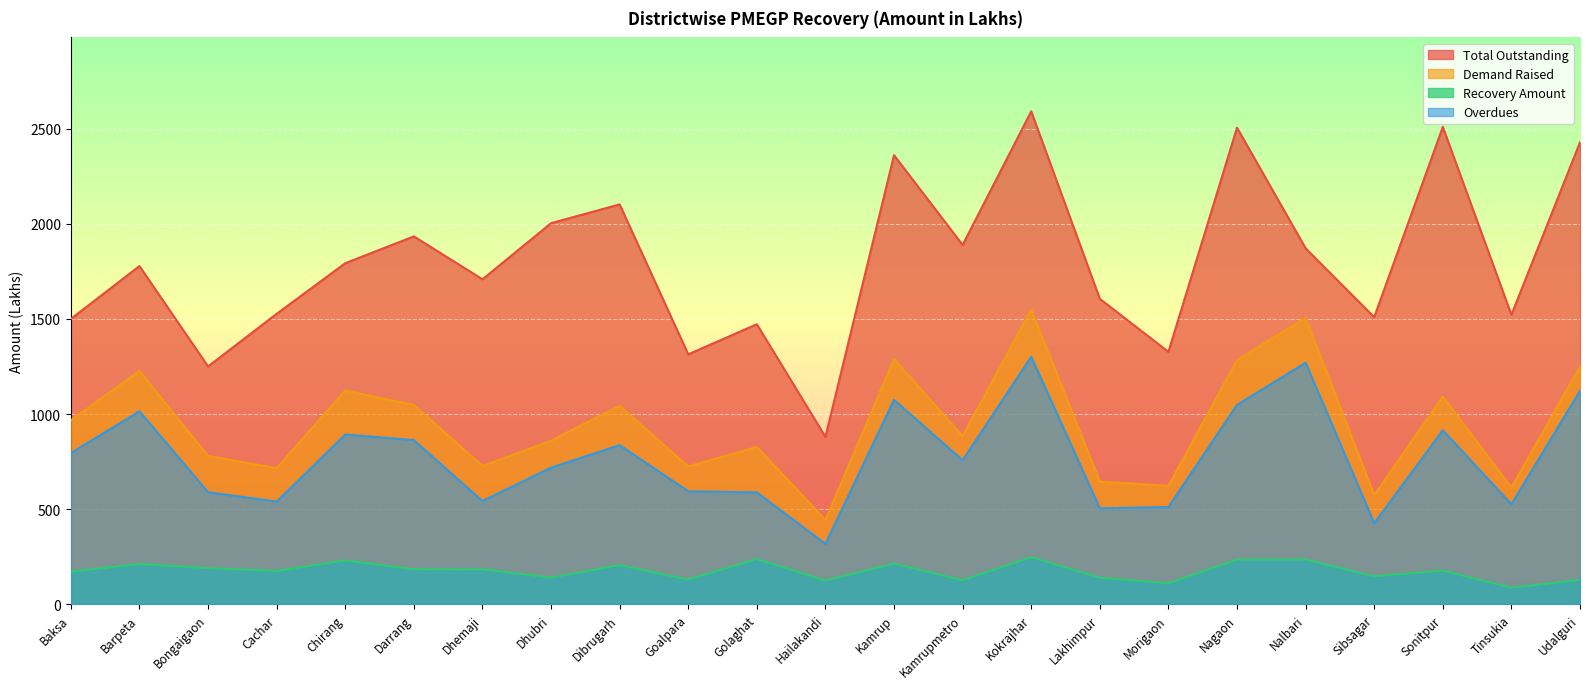

Which category has the lowest value in the Overdues series?

Hailakandi